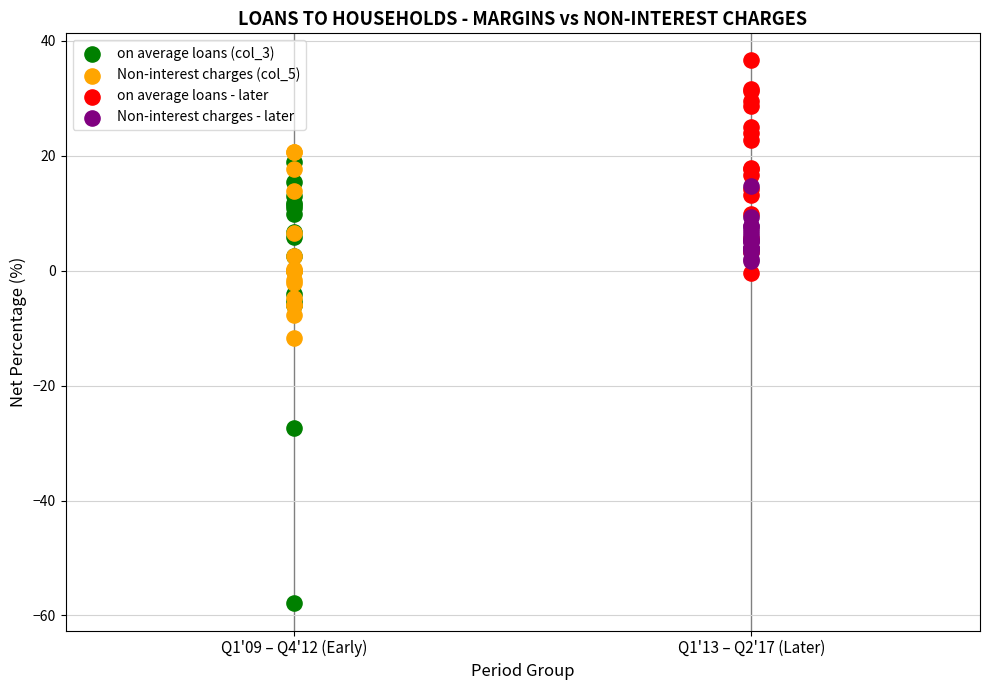

Which series has the widest spread of Y values?

on average loans (col_3)